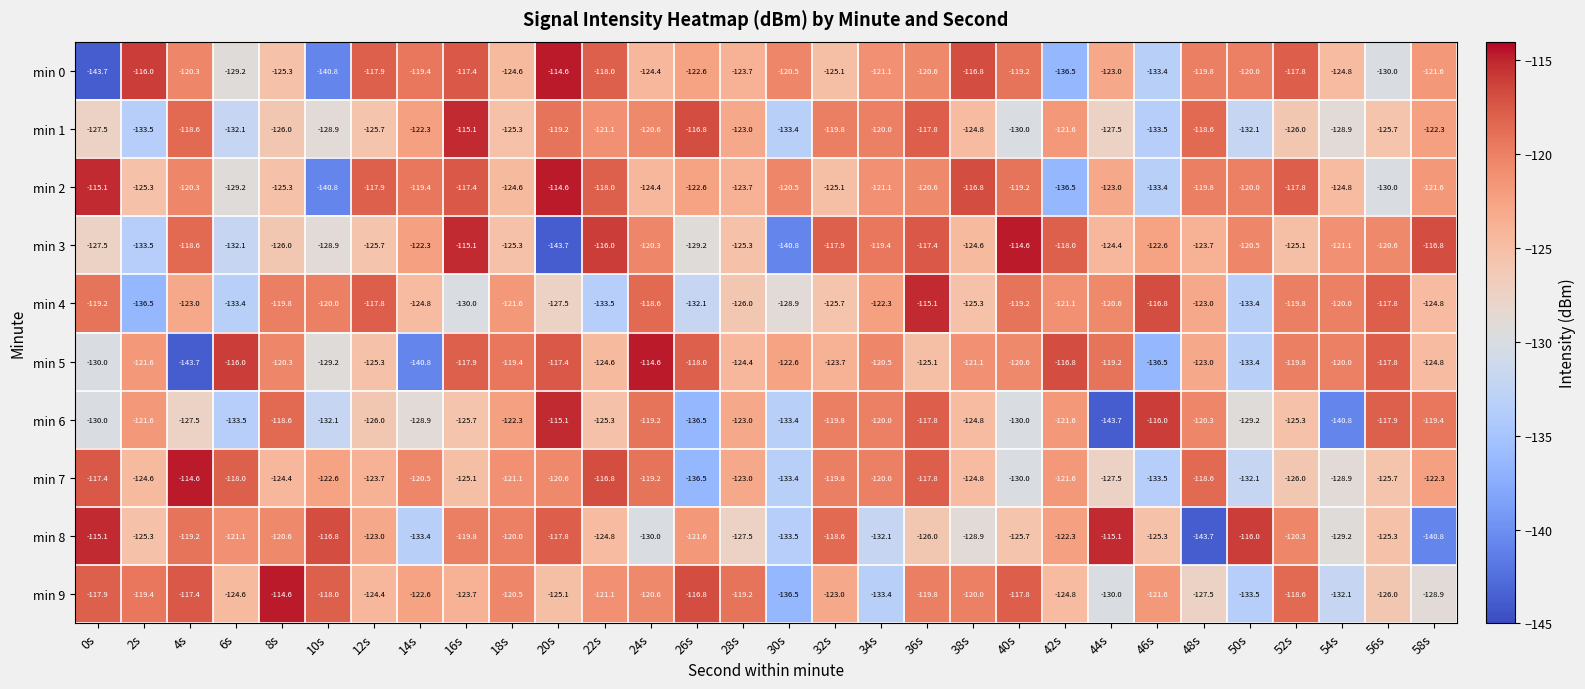

The value of min 7 at 24s is -193.3. True or false?

False